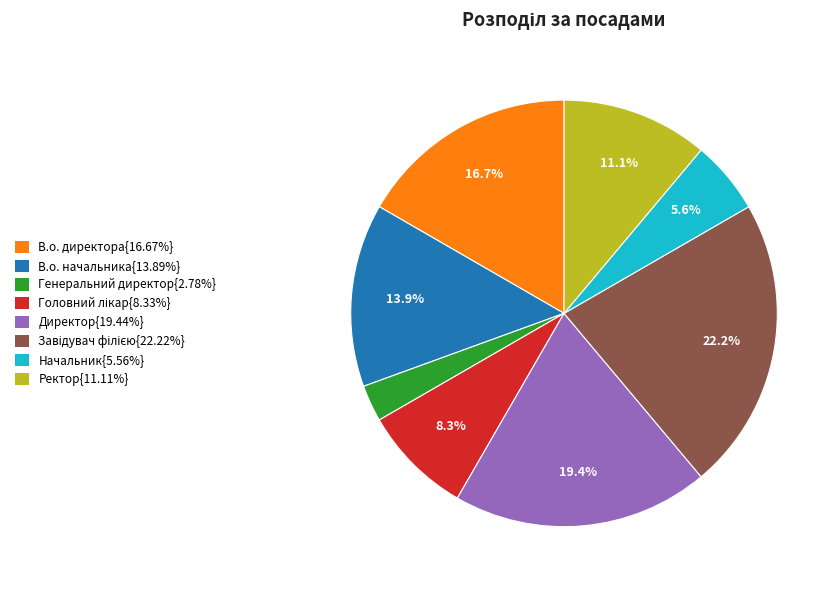

Does any single category account for the majority?

No